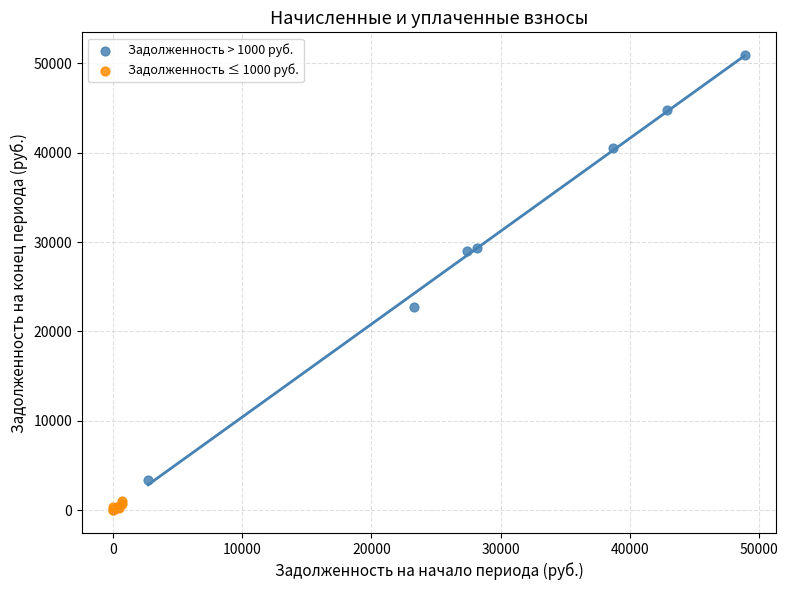

Which series reaches the minimum Y coordinate?

Задолженность ≤ 1000 руб.